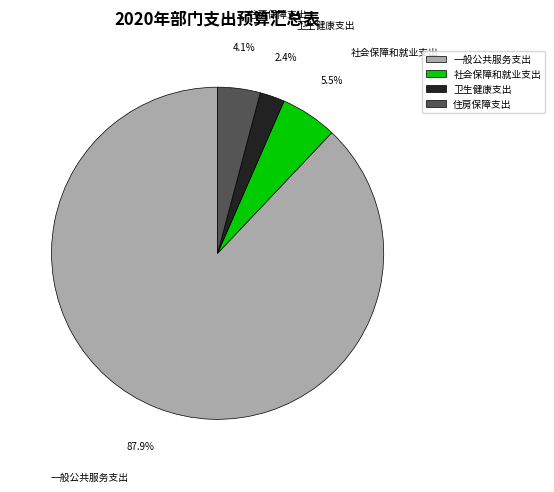

The 住房保障支出 slice represents 4% of the pie. True or false?

True